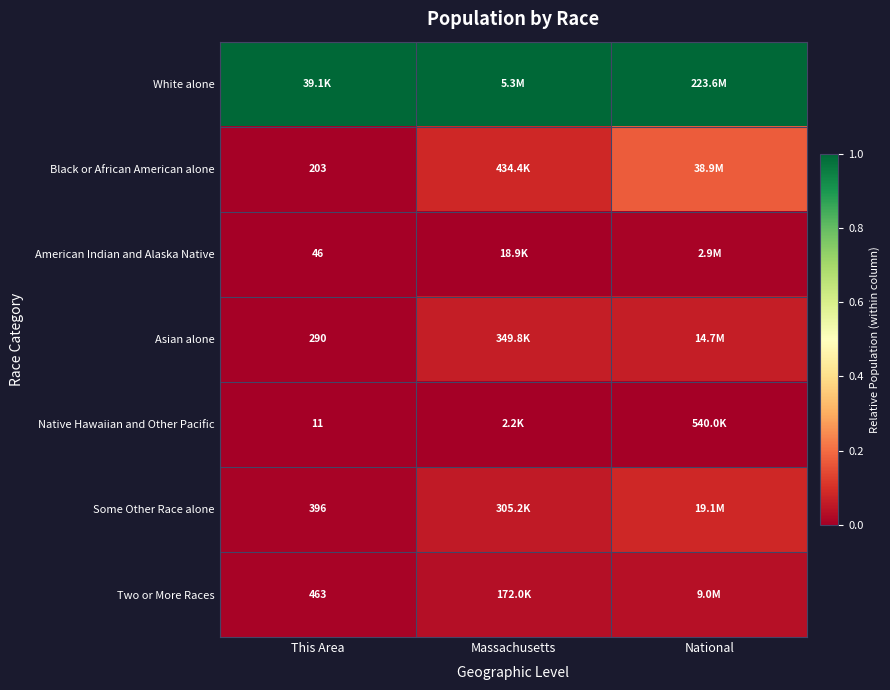

The value of Black or African American alone at This Area is 0.0. True or false?

True